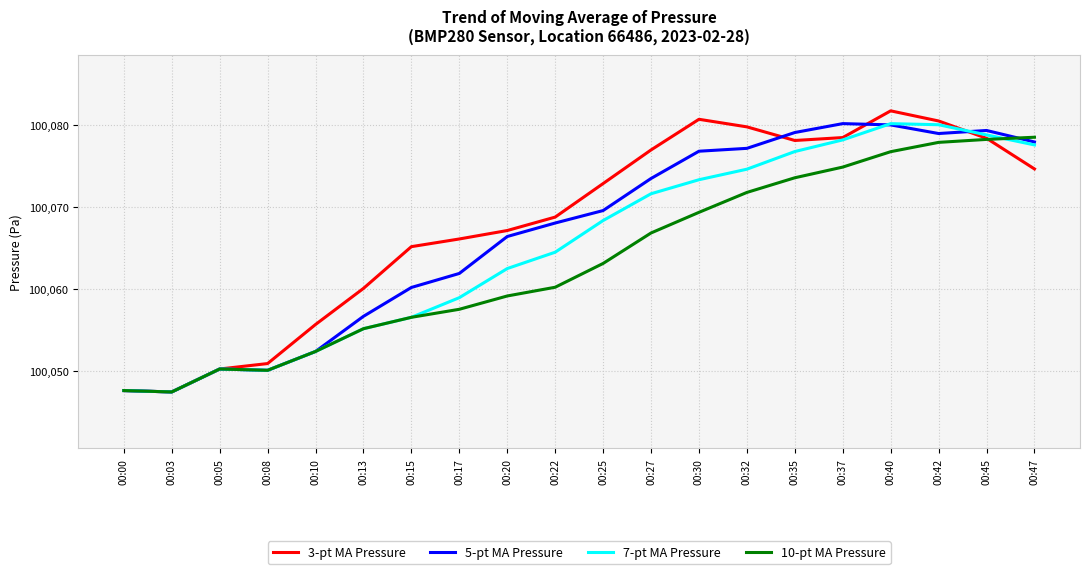

What is the difference between the 5-pt MA Pressure values at 00:00 and 00:03?

0.2